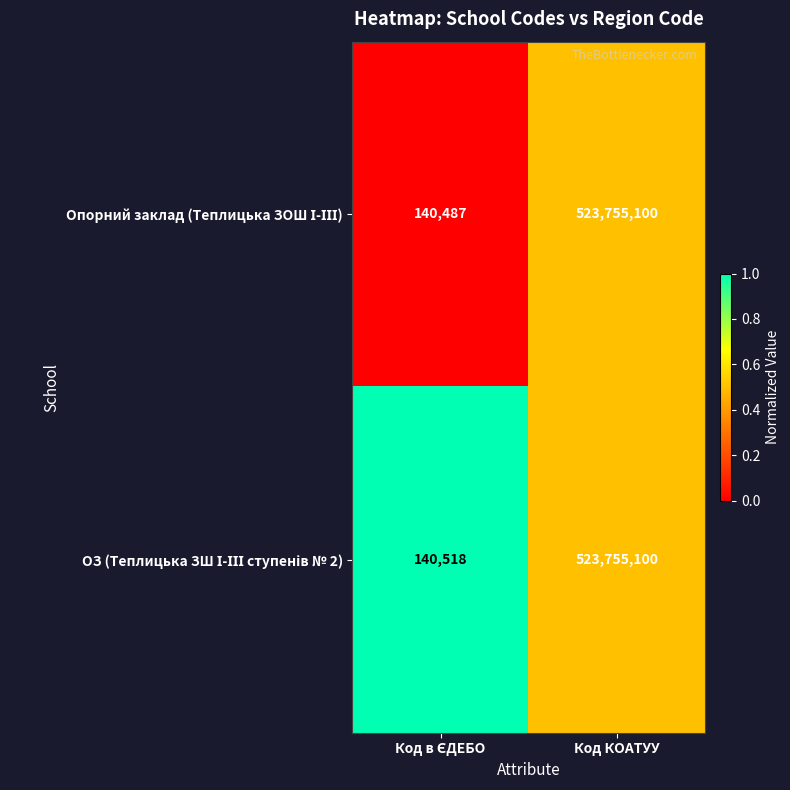

What is the total value across all series at Код КОАТУУ?

1047510200